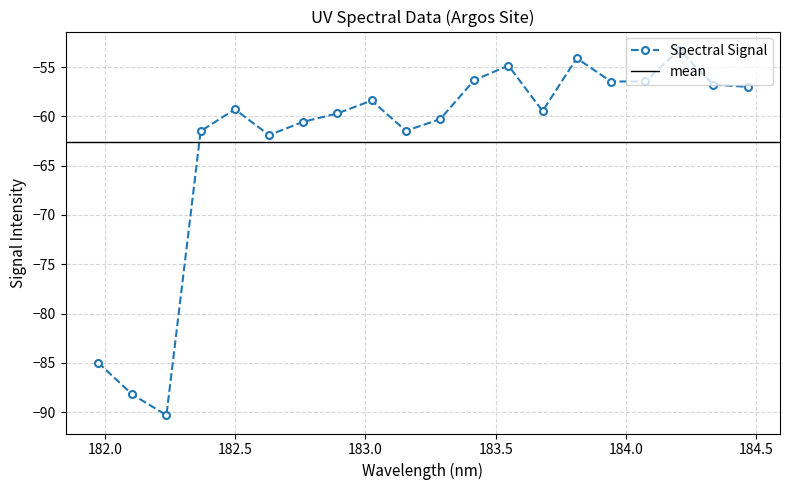

What is the label of the 1st point from the left?

181.9732053322